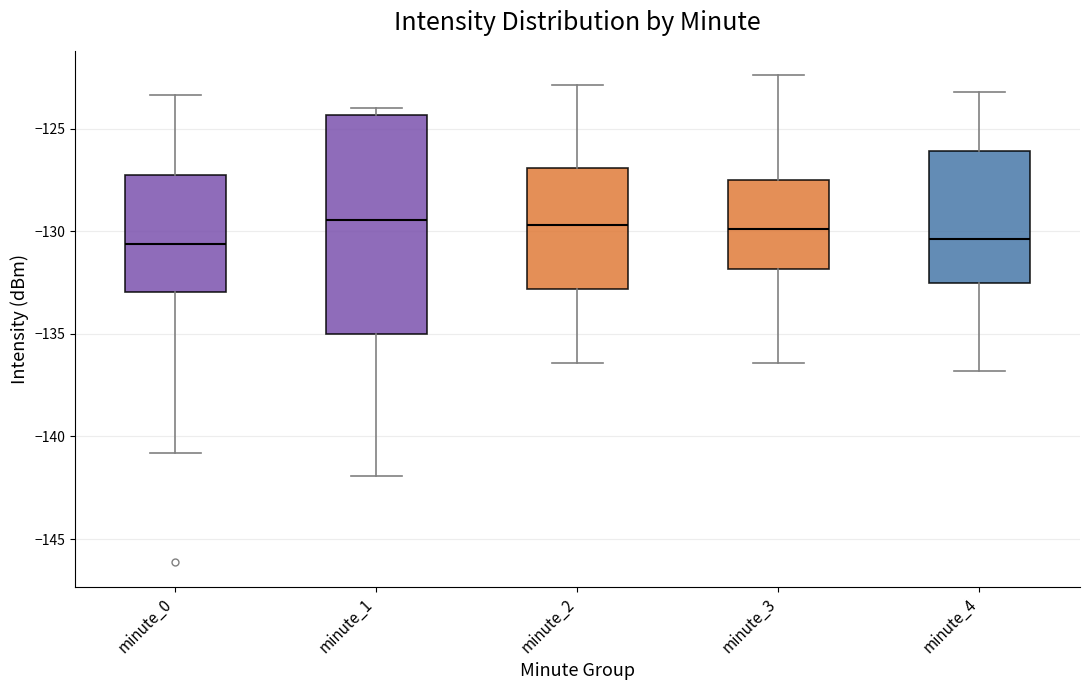

Reading left to right, read every box against the y-axis: the position of its median line, the range the box covers, and the ends of its whiskers. The values are not printed on the chart, so give them approximately, as read against the axis.

minute_0: median -130.5, box -133.0 to -127.0, whiskers -141.0 to -123.5
minute_1: median -129.5, box -135.0 to -124.5, whiskers -142.0 to -124.0
minute_2: median -129.5, box -133.0 to -127.0, whiskers -136.5 to -123.0
minute_3: median -130.0, box -132.0 to -127.5, whiskers -136.5 to -122.5
minute_4: median -130.5, box -132.5 to -126.0, whiskers -137.0 to -123.0